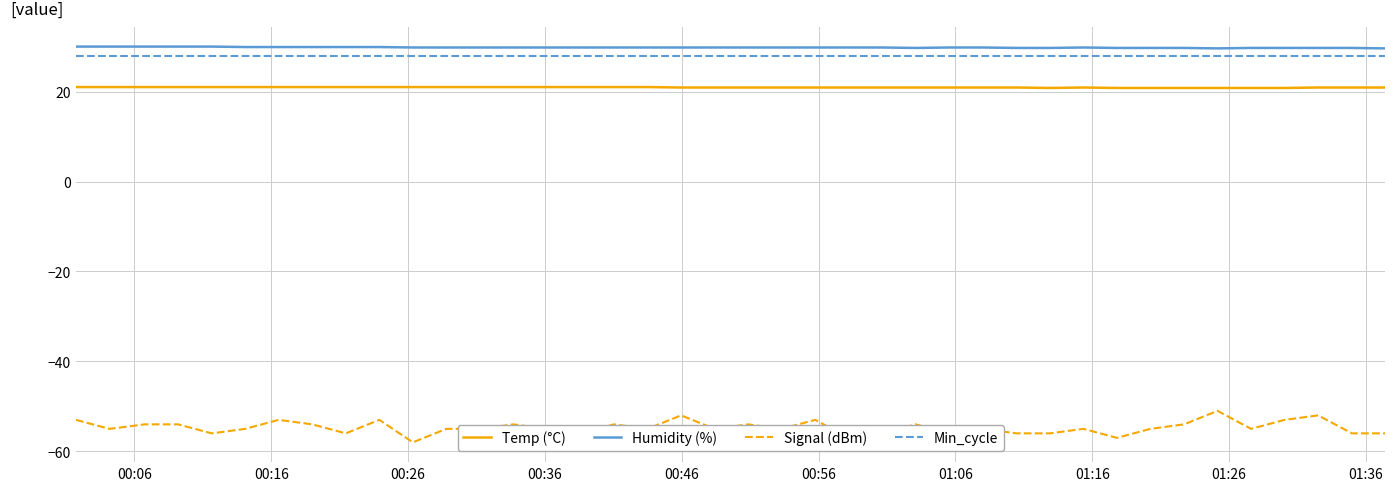

Which series has the widest spread of values?

Signal (dBm)